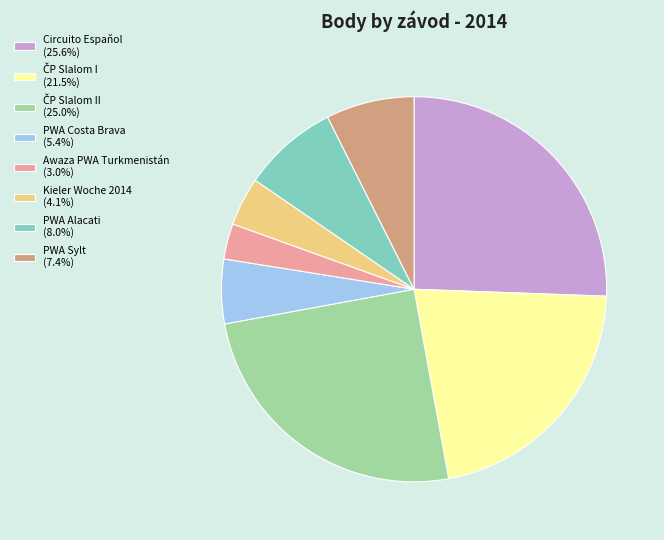

Is there a majority slice in this chart?

No